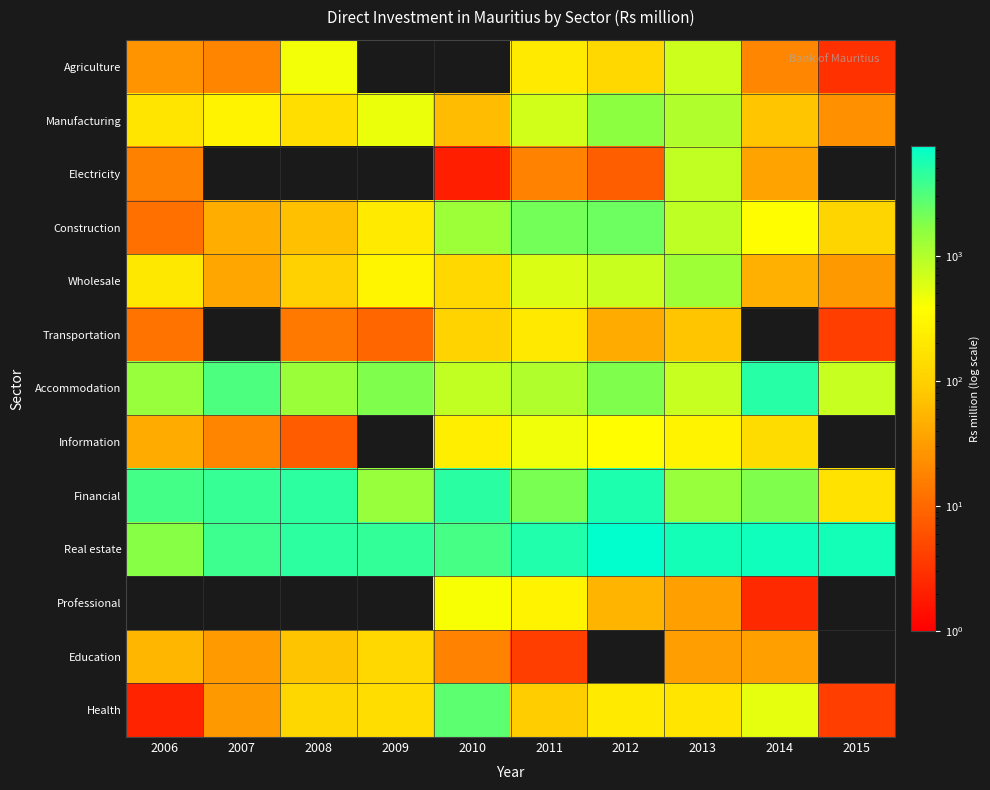

How many data points in Electricity are above 8?

4